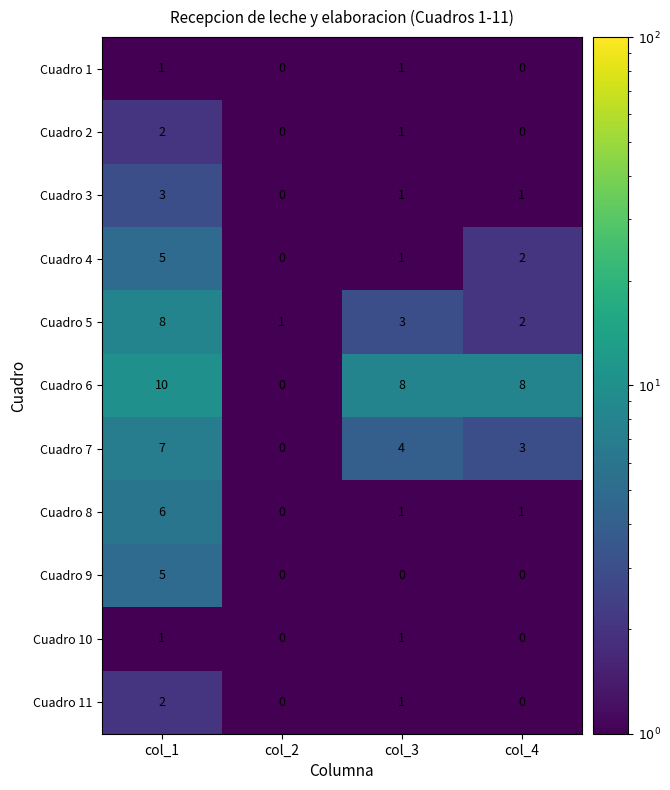

What is the total value across all series at col_1?

50